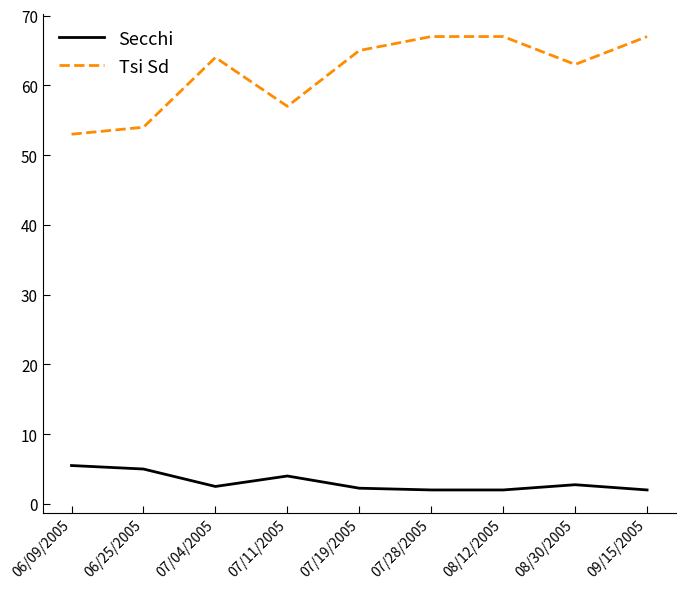

Is it true that Tsi Sd equals 116.8 at 07/19/2005?

False